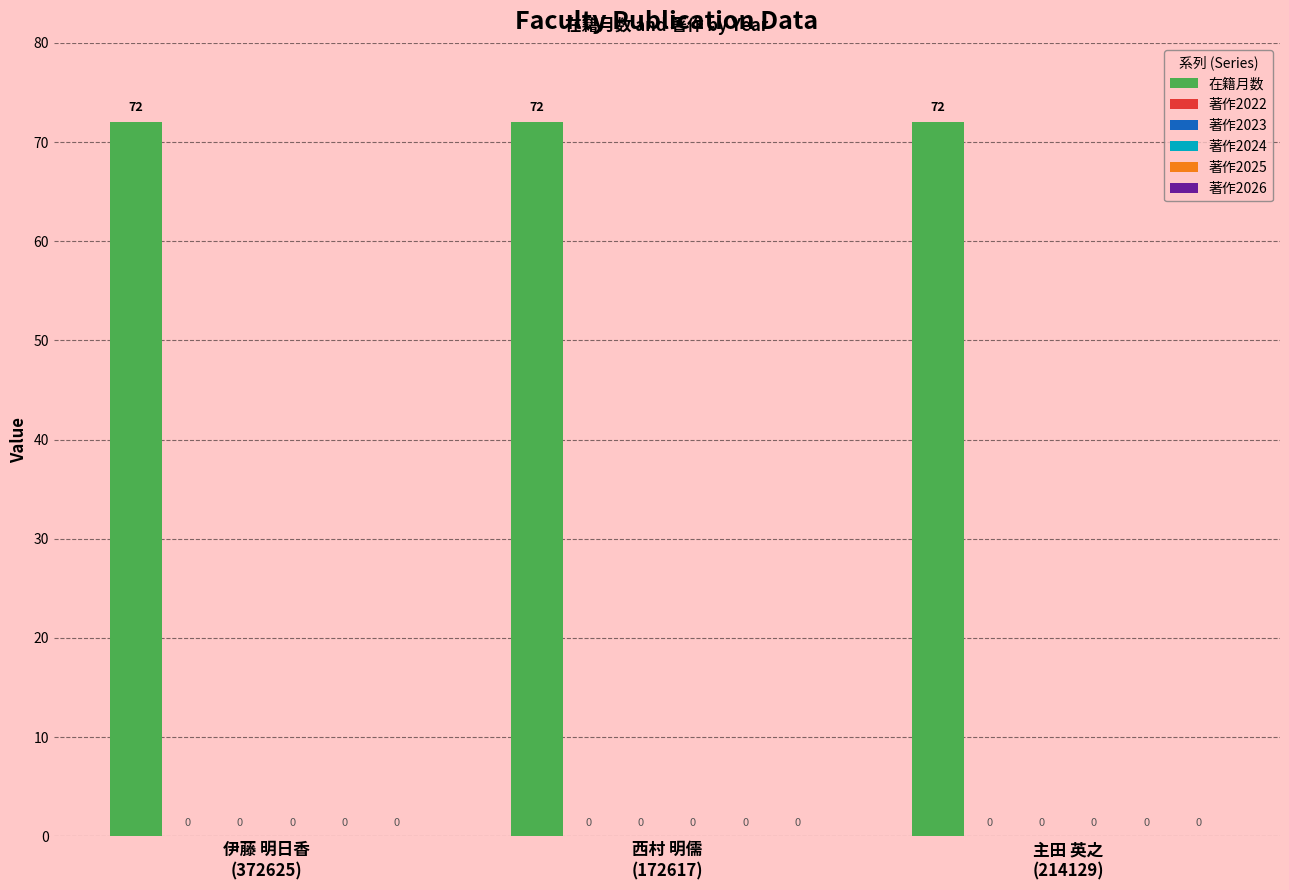

At which category is the sum across all series the highest?

伊藤 明日香
(372625)